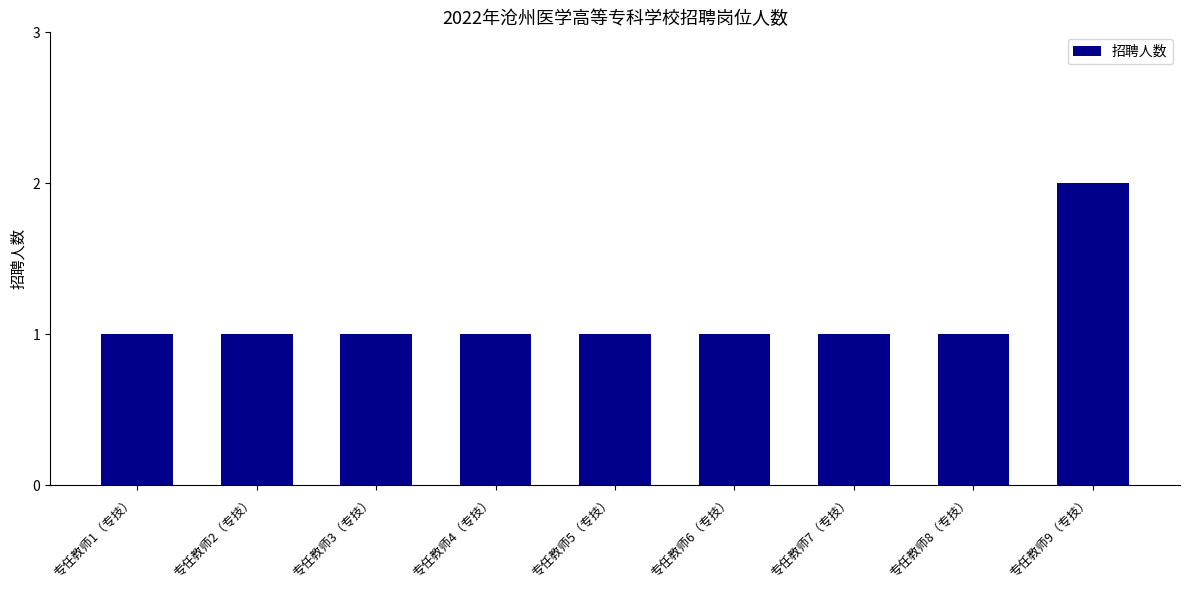

Approximately how many times larger is the value at 专任教师2（专技） compared to 专任教师6（专技）?

1.0